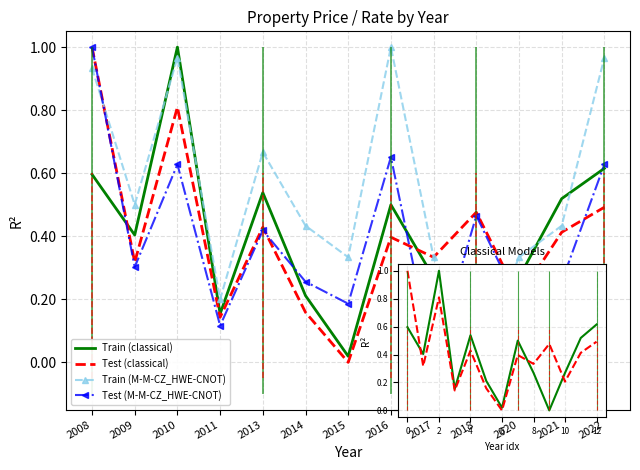

What is the sum of all Train (classical) values?

5.1